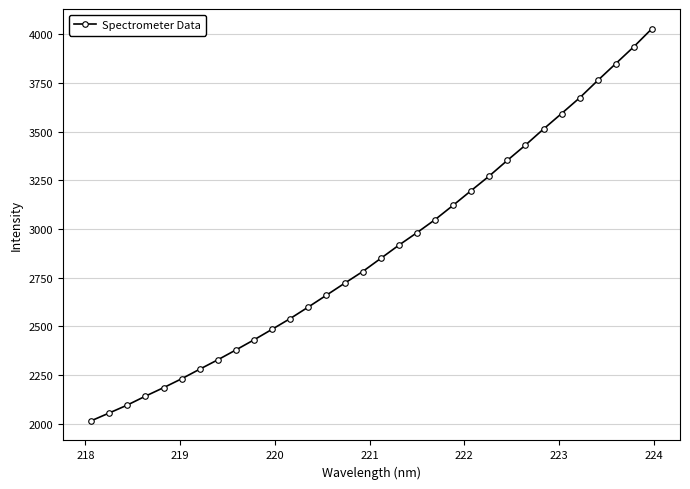

What is the value of the 22nd point from the left?

3197.6